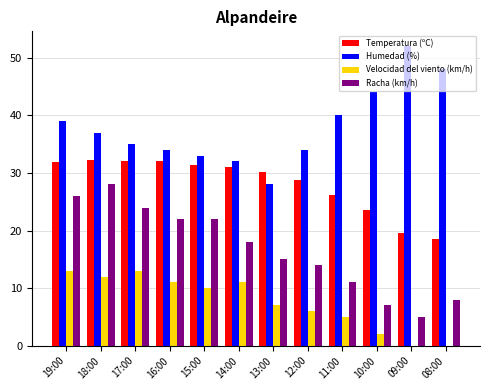

Between 17:00 and 14:00, which series saw the biggest shift?

Racha (km/h)